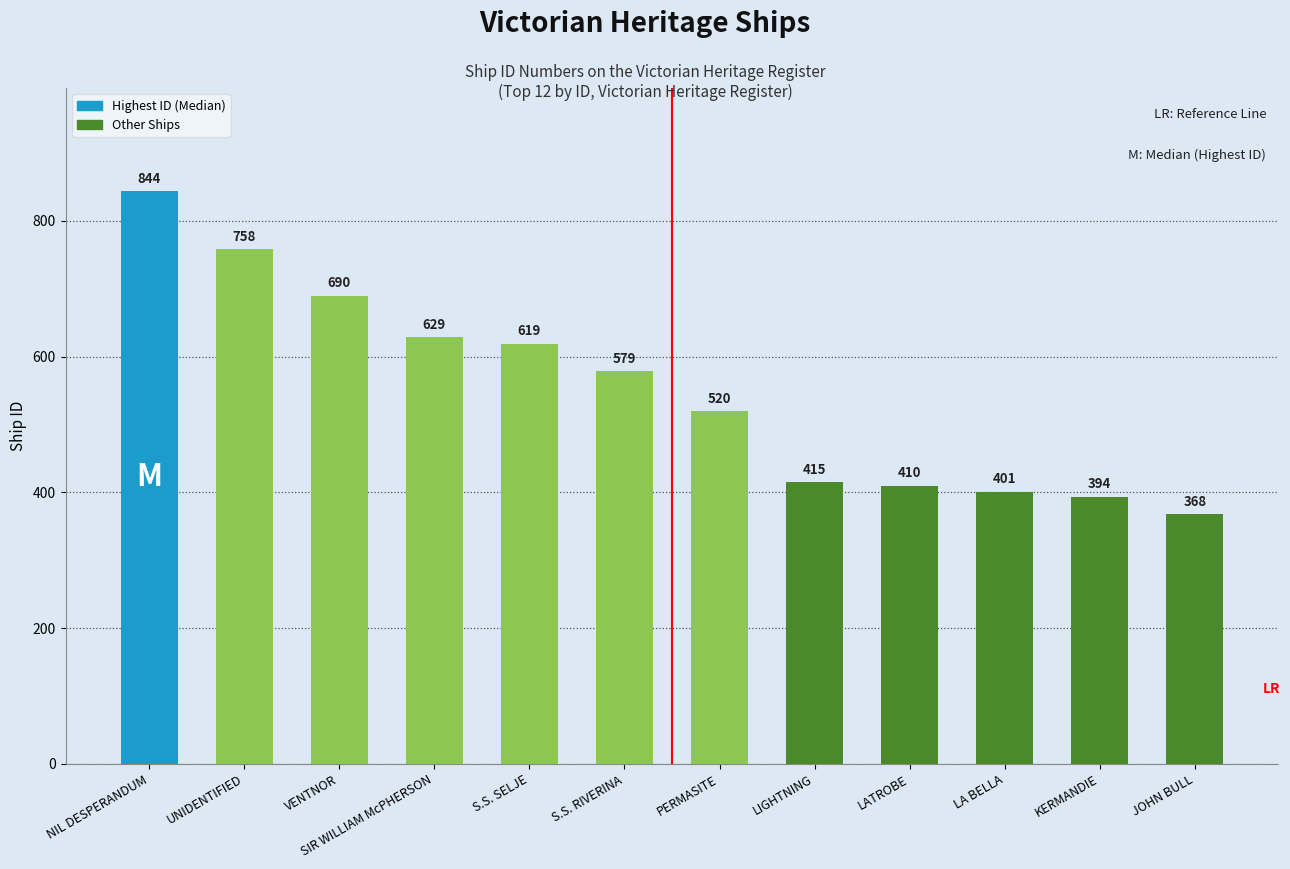

The chart shows a value of 579 at S.S. RIVERINA. True or false?

True